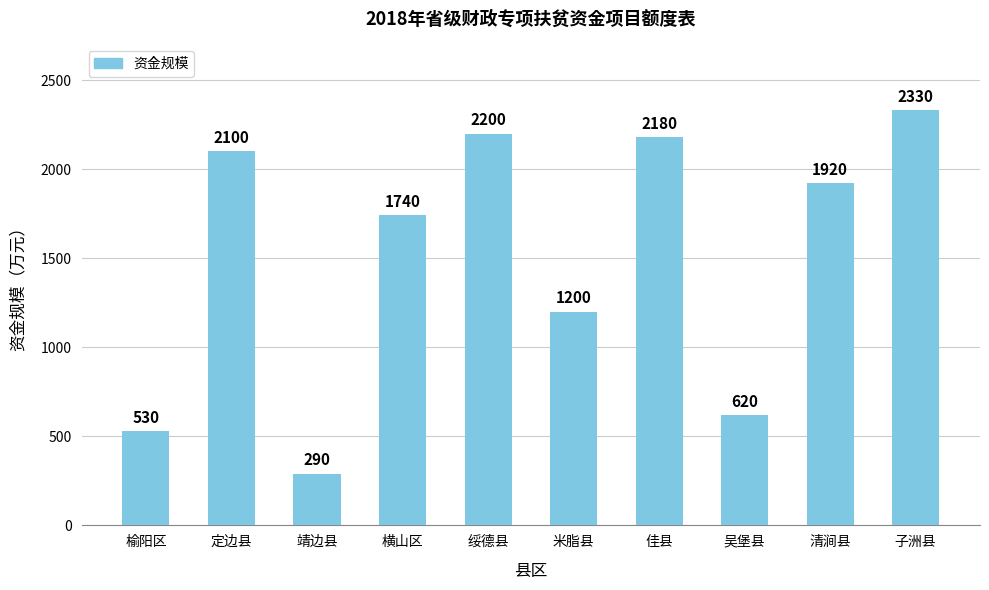

Where is the data nearest to the value 1310?

米脂县